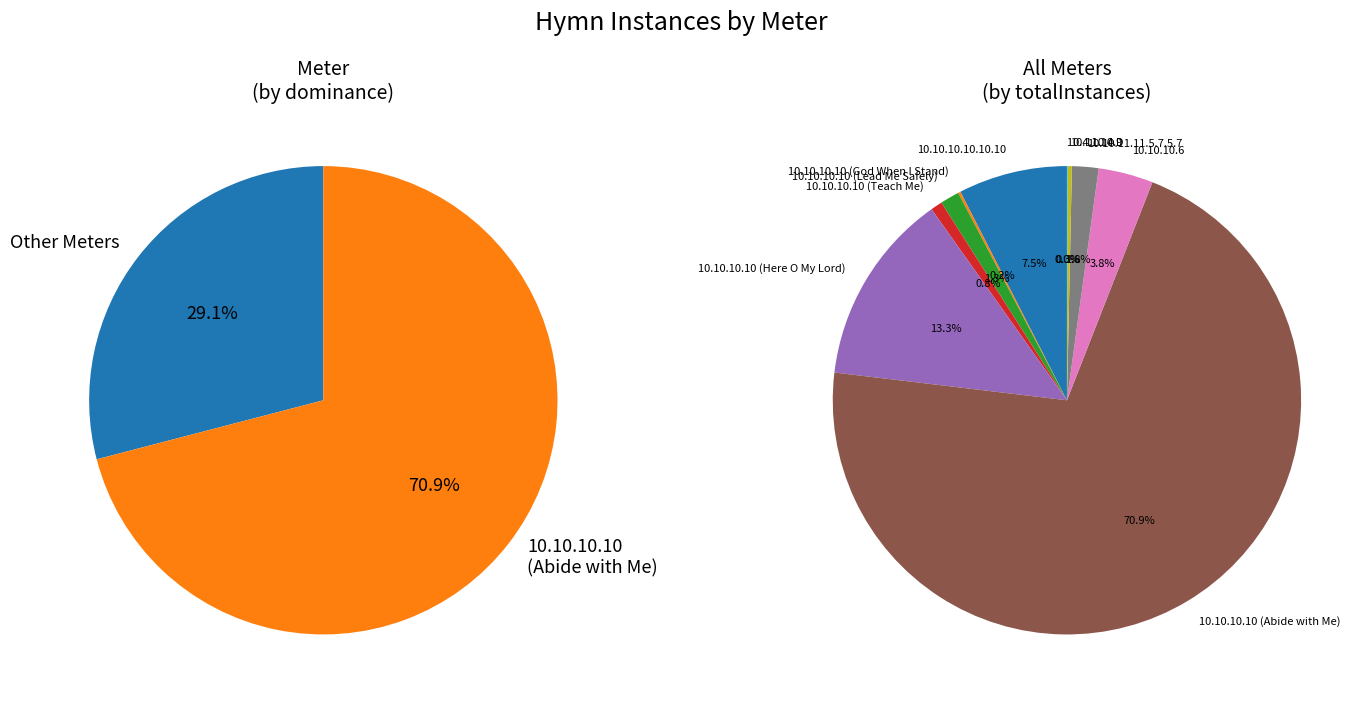

What is the smallest slice in the pie chart?

10.4.10.4 D